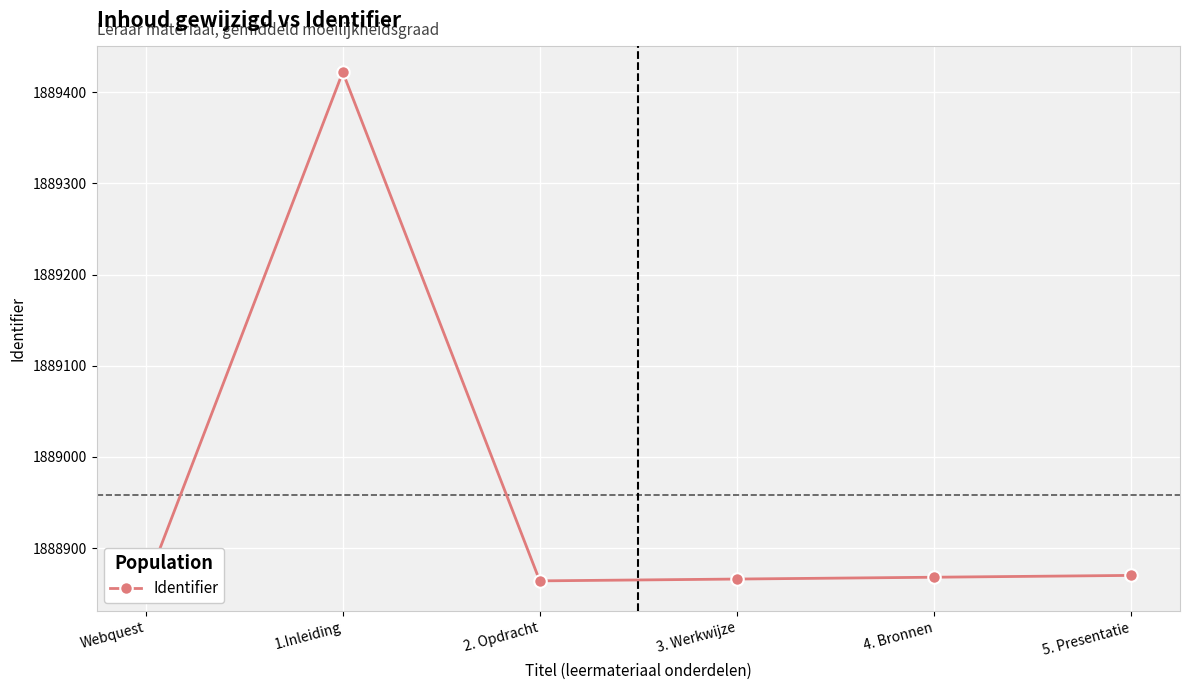

Is it true that the value at 1.Inleiding is 676125?

False